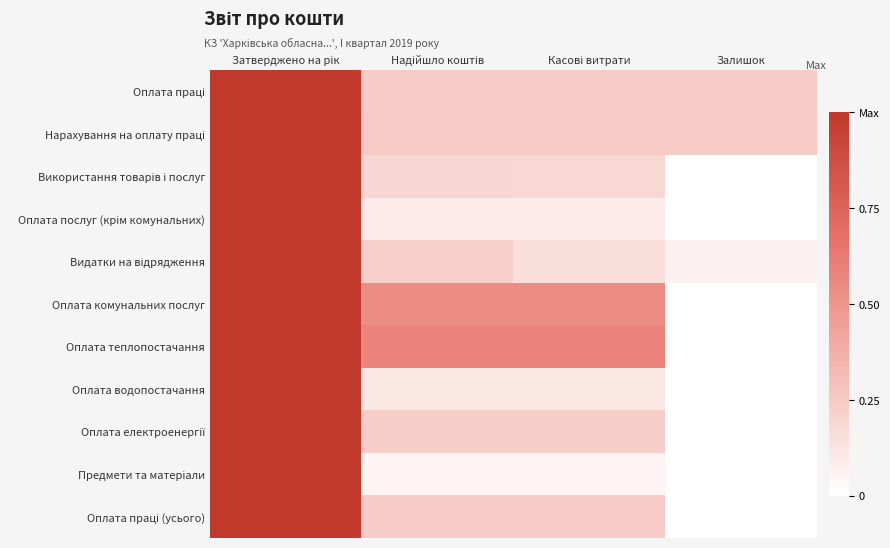

What is the total value across all series at Затверджено на рік?

11.0